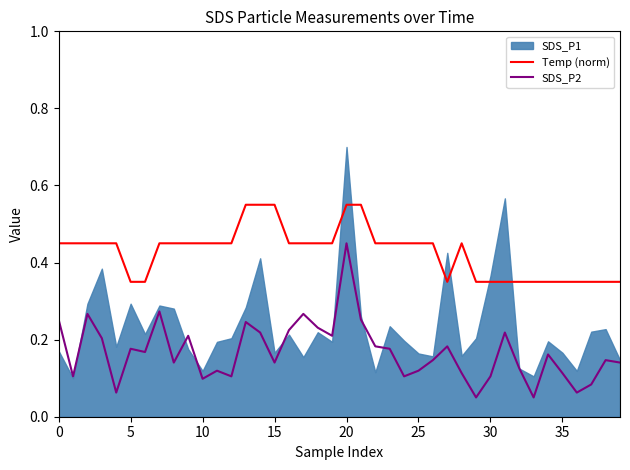

What is the sum of all Temp (norm) values?

17.1